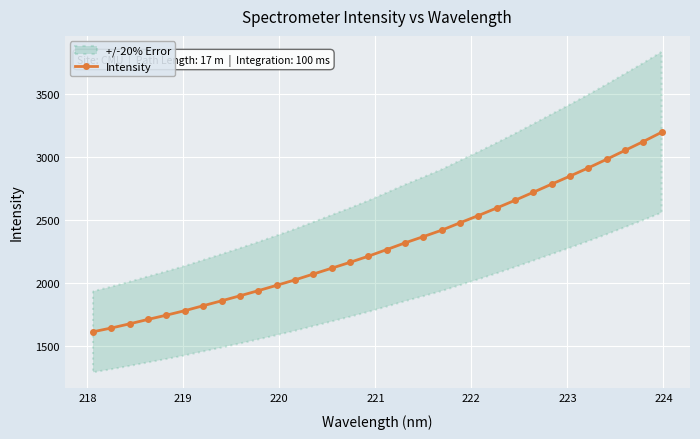

What is the value of the Intensity point at the 1st from the left?

1610.0